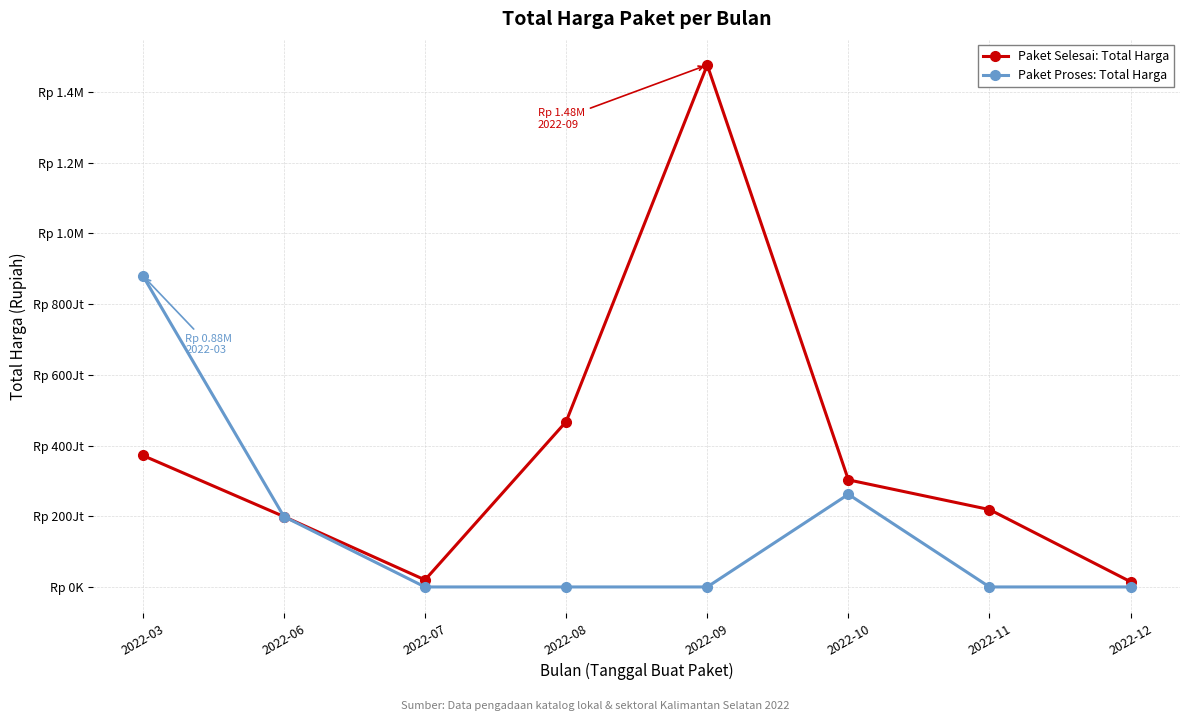

What are all the series names shown in the legend?

Paket Selesai: Total Harga, Paket Proses: Total Harga